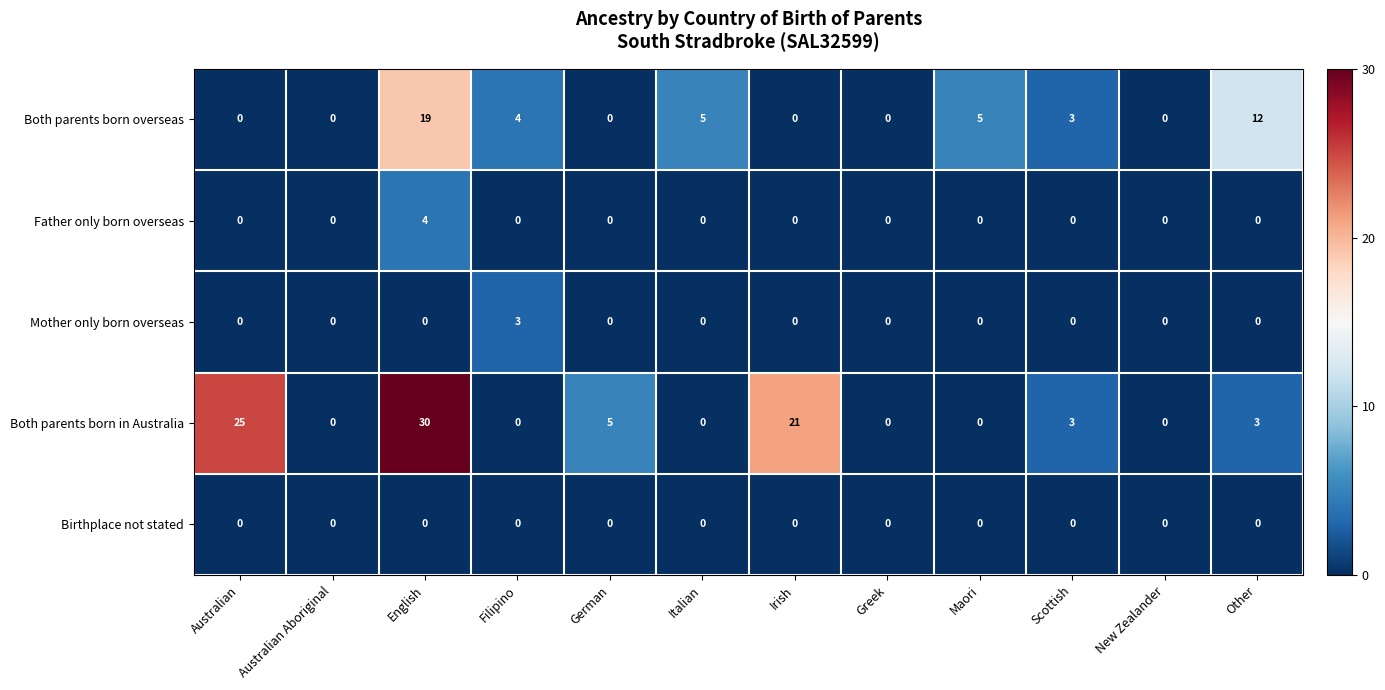

Which series has the widest spread of values?

Both parents born in Australia